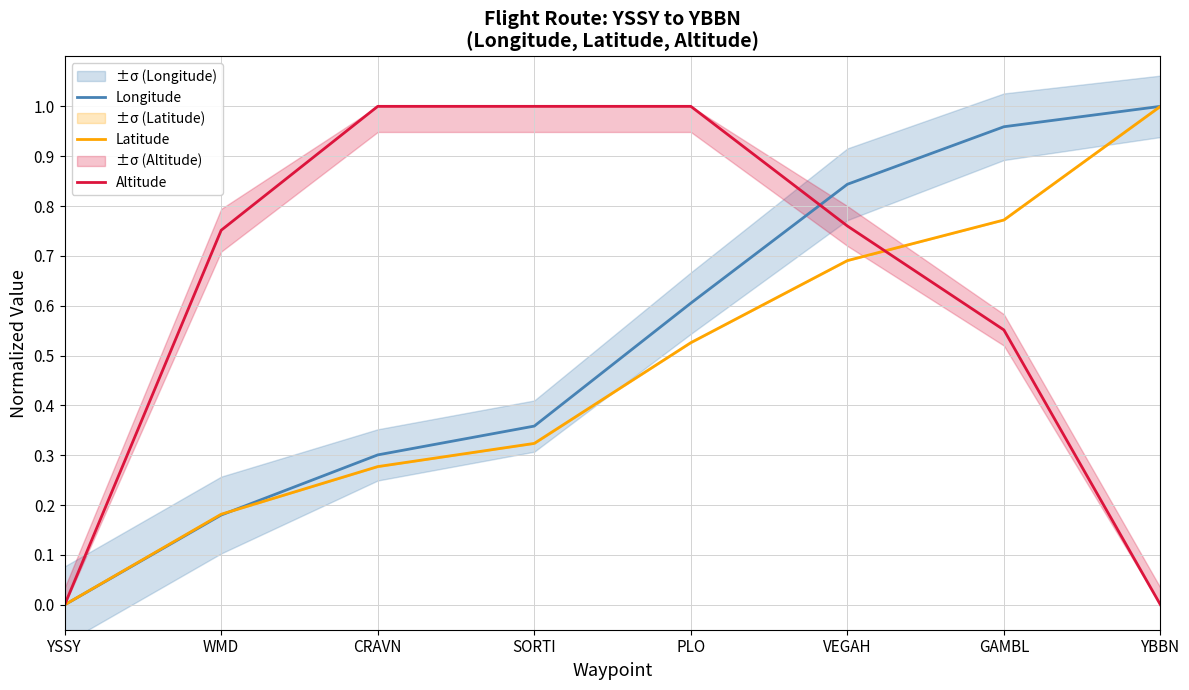

What is the total value across all series at PLO?

2.1